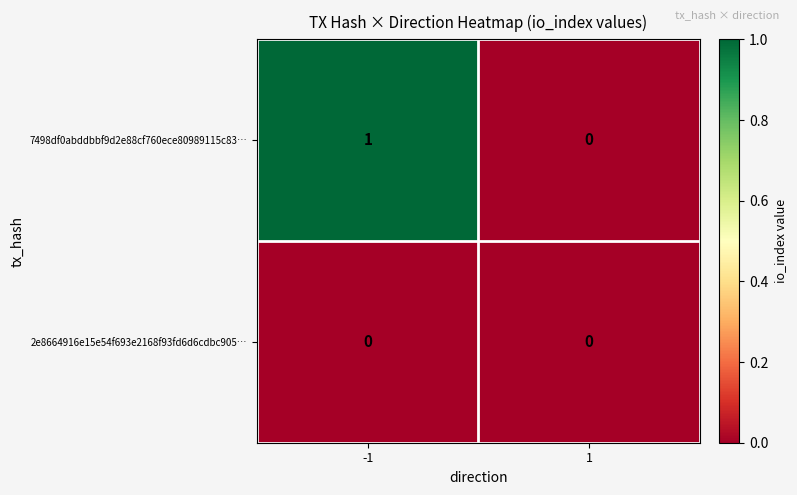

Which series has the largest total across all categories?

7498df0abddbbf9d2e88cf760ece80989115c83…